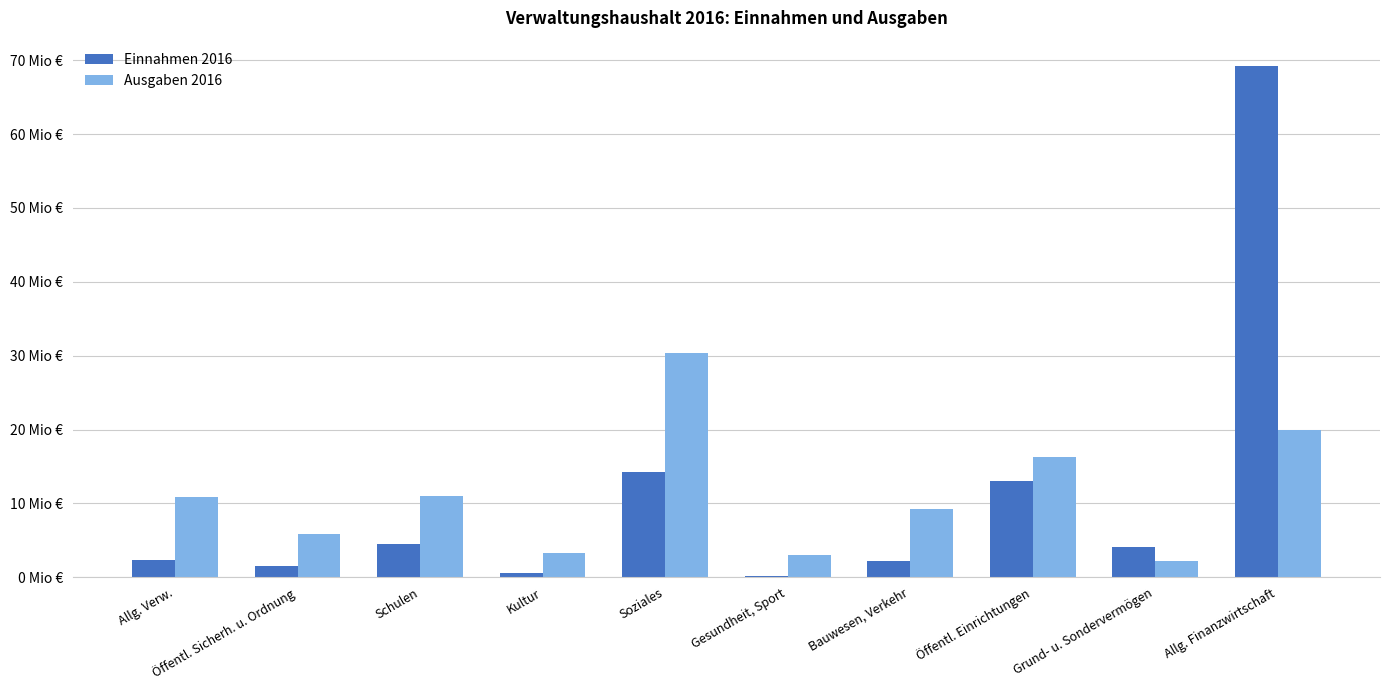

Read the Ausgaben 2016 value at Schulen, to the nearest 10.

11021900